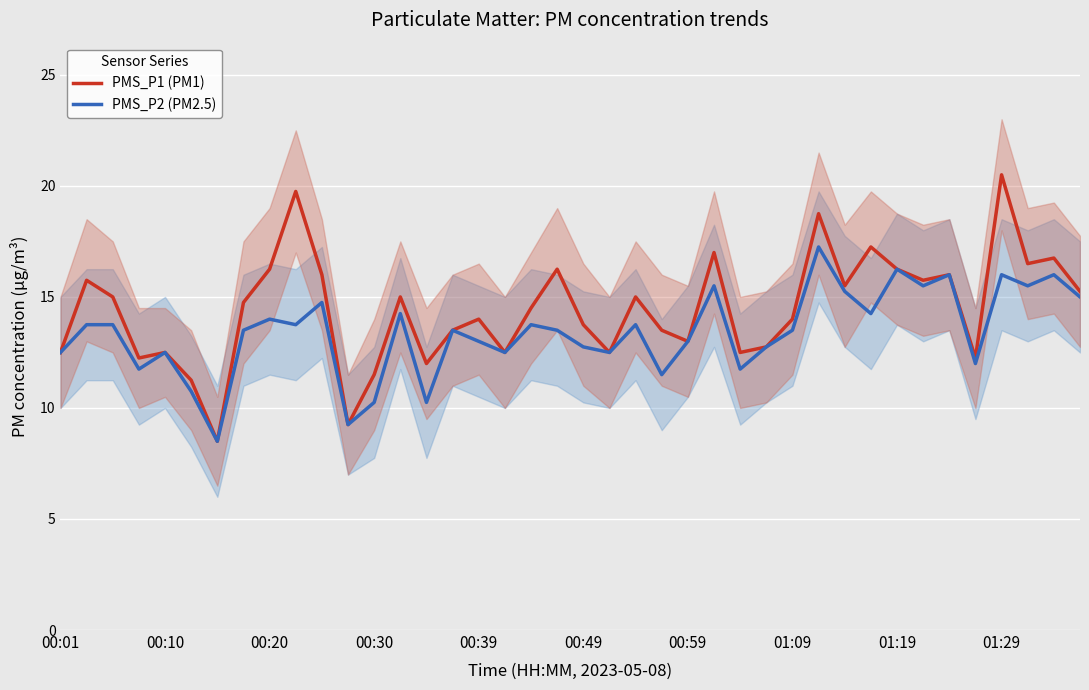

Reading left to right, what are all the values shown in this chart?

PMS_P1 (PM1): 12.5	15.8	15.0	12.2	12.5	11.2	8.5	14.8	16.2	19.8	16.0	9.2	11.5	15.0	12.0	13.5	14.0	12.5	14.5	16.2	13.8	12.5	15.0	13.5	13.0	17.0	12.5	12.8	14.0	18.8	15.5	17.2	16.2	15.8	16.0	12.2	20.5	16.5	16.8	15.2
PMS_P2 (PM2.5): 12.5	13.8	13.8	11.8	12.5	10.8	8.5	13.5	14.0	13.8	14.8	9.2	10.2	14.2	10.2	13.5	13.0	12.5	13.8	13.5	12.8	12.5	13.8	11.5	13.0	15.5	11.8	12.8	13.5	17.2	15.2	14.2	16.2	15.5	16.0	12.0	16.0	15.5	16.0	15.0